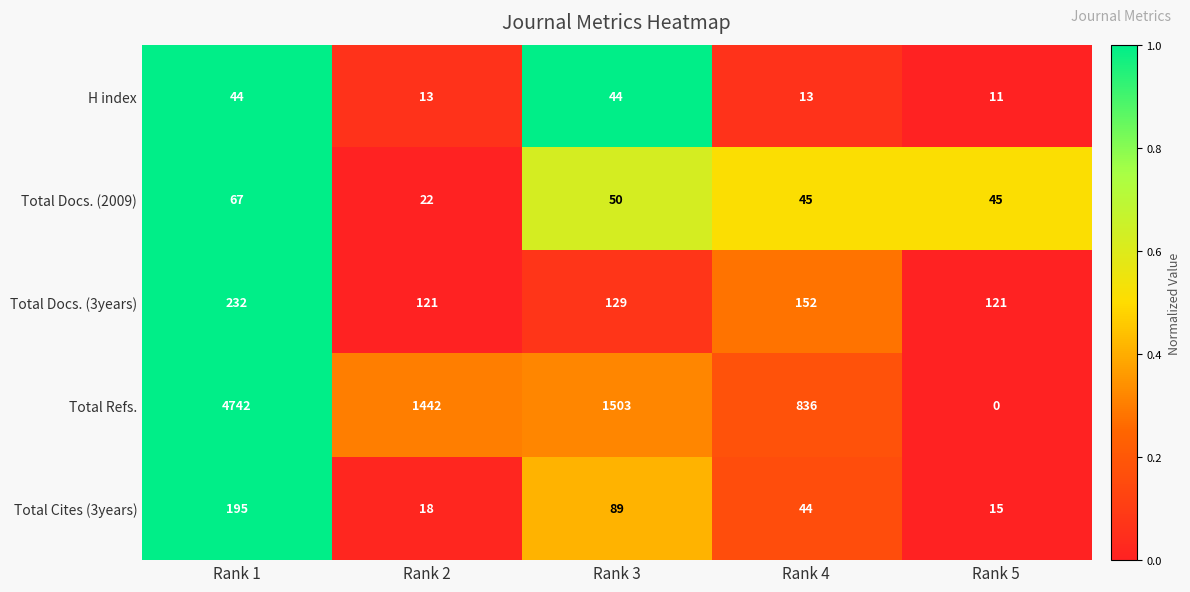

How many data points does each series have?

5